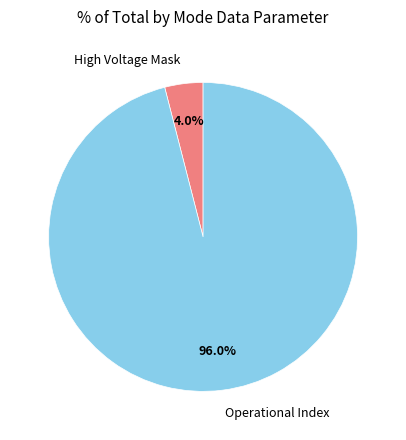

Rank the categories by value from lowest to highest.

High Voltage Mask, Operational Index